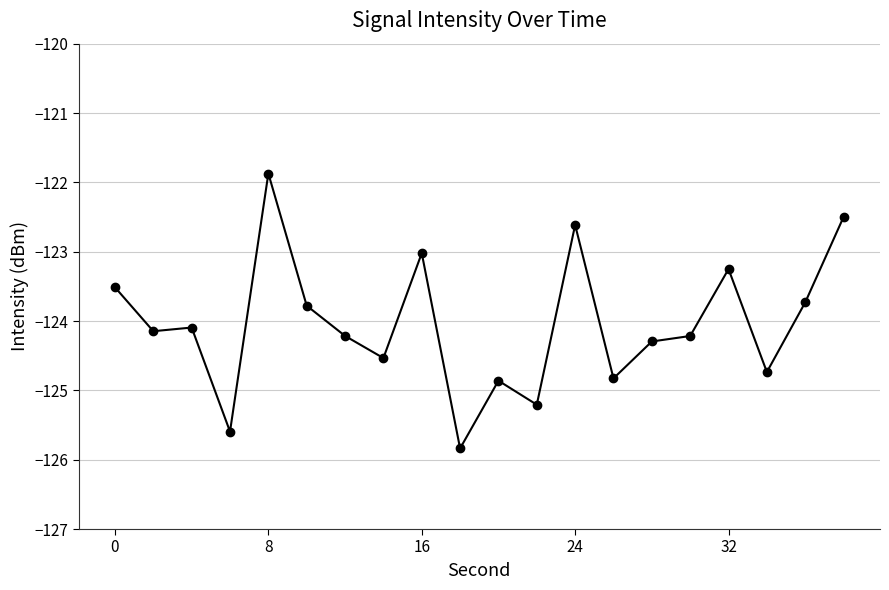

What is the difference between the second highest and second lowest values?

3.1